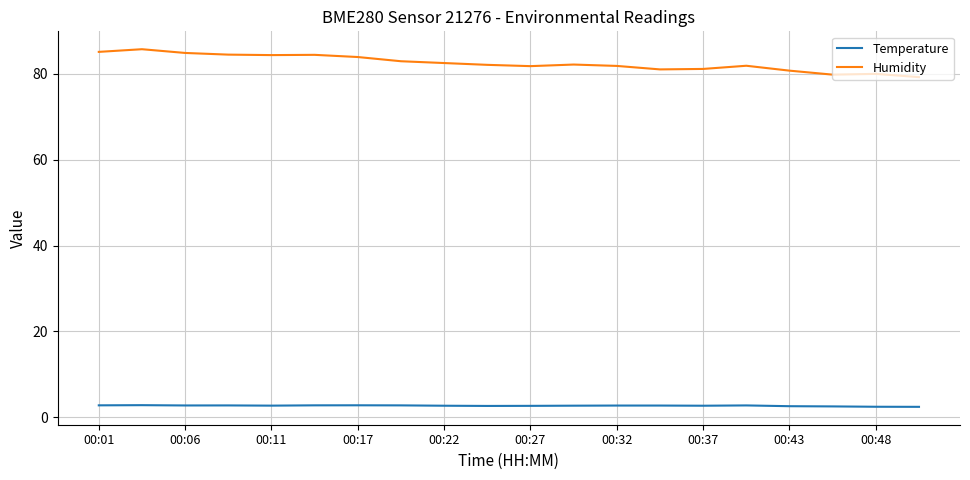

Which series has the largest total across all categories?

Humidity